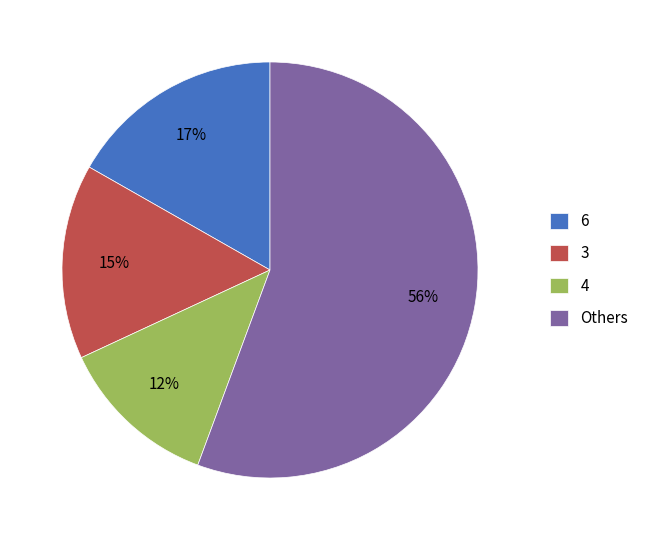

Between 6 and 4, which is larger?

6